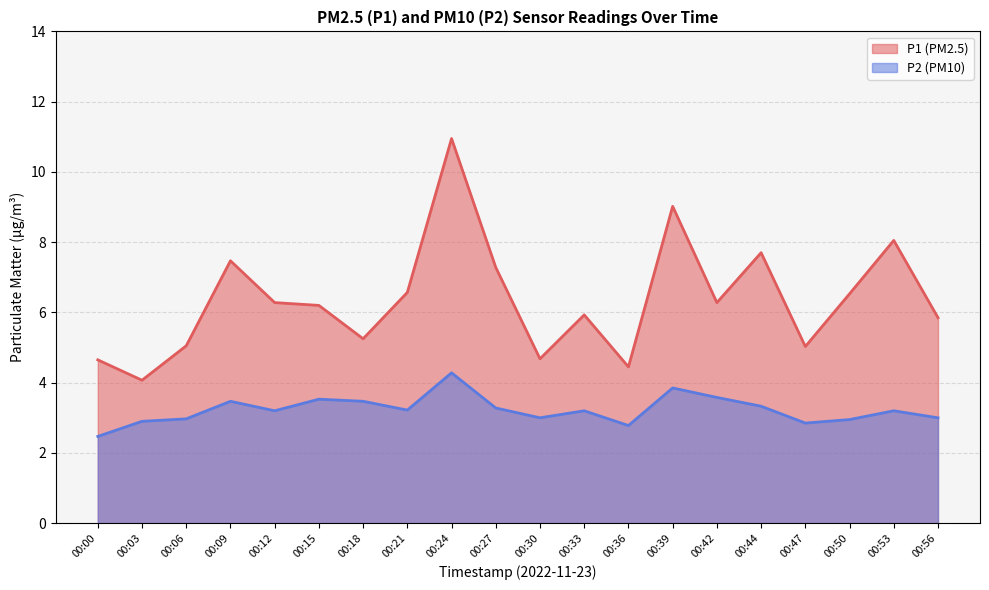

Reading right to left, what are all the values shown in this chart?

P1: 00:56=5.8	00:53=8.1	00:50=6.5	00:47=5.0	00:44=7.7	00:42=6.3	00:39=9.0	00:36=4.5	00:33=5.9	00:30=4.7	00:27=7.3	00:24=10.9	00:21=6.6	00:18=5.2	00:15=6.2	00:12=6.3	00:09=7.5	00:06=5.0	00:03=4.1	00:00=4.7
P2: 00:56=3.0	00:53=3.2	00:50=3.0	00:47=2.9	00:44=3.3	00:42=3.6	00:39=3.9	00:36=2.8	00:33=3.2	00:30=3.0	00:27=3.3	00:24=4.3	00:21=3.2	00:18=3.5	00:15=3.5	00:12=3.2	00:09=3.5	00:06=3.0	00:03=2.9	00:00=2.5